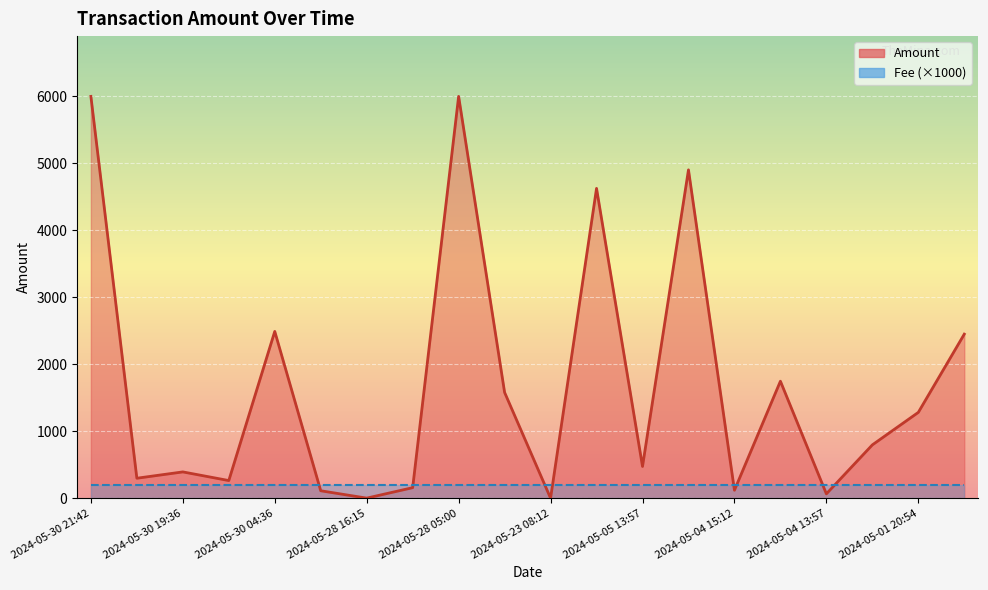

Where is the first local maximum for Amount (line)?

2024-05-30 19:36